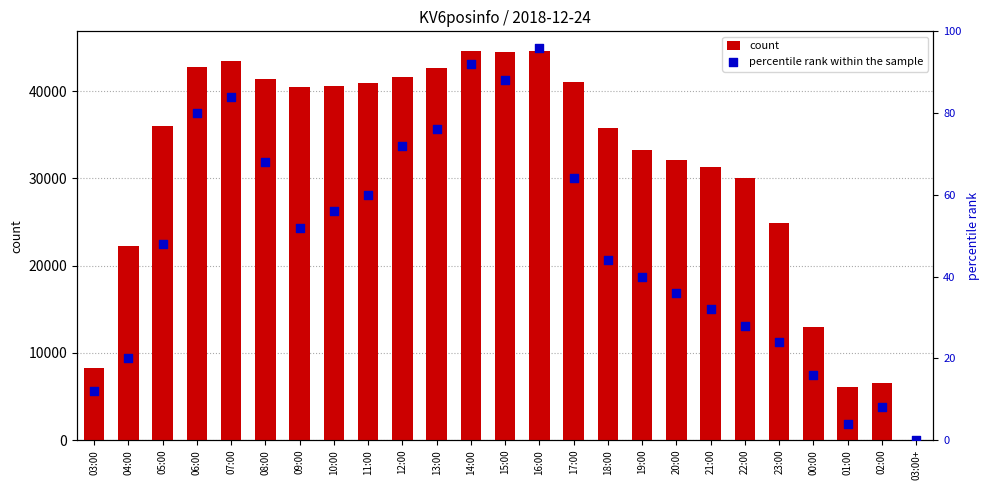

Which series contains the highest Y value?

count